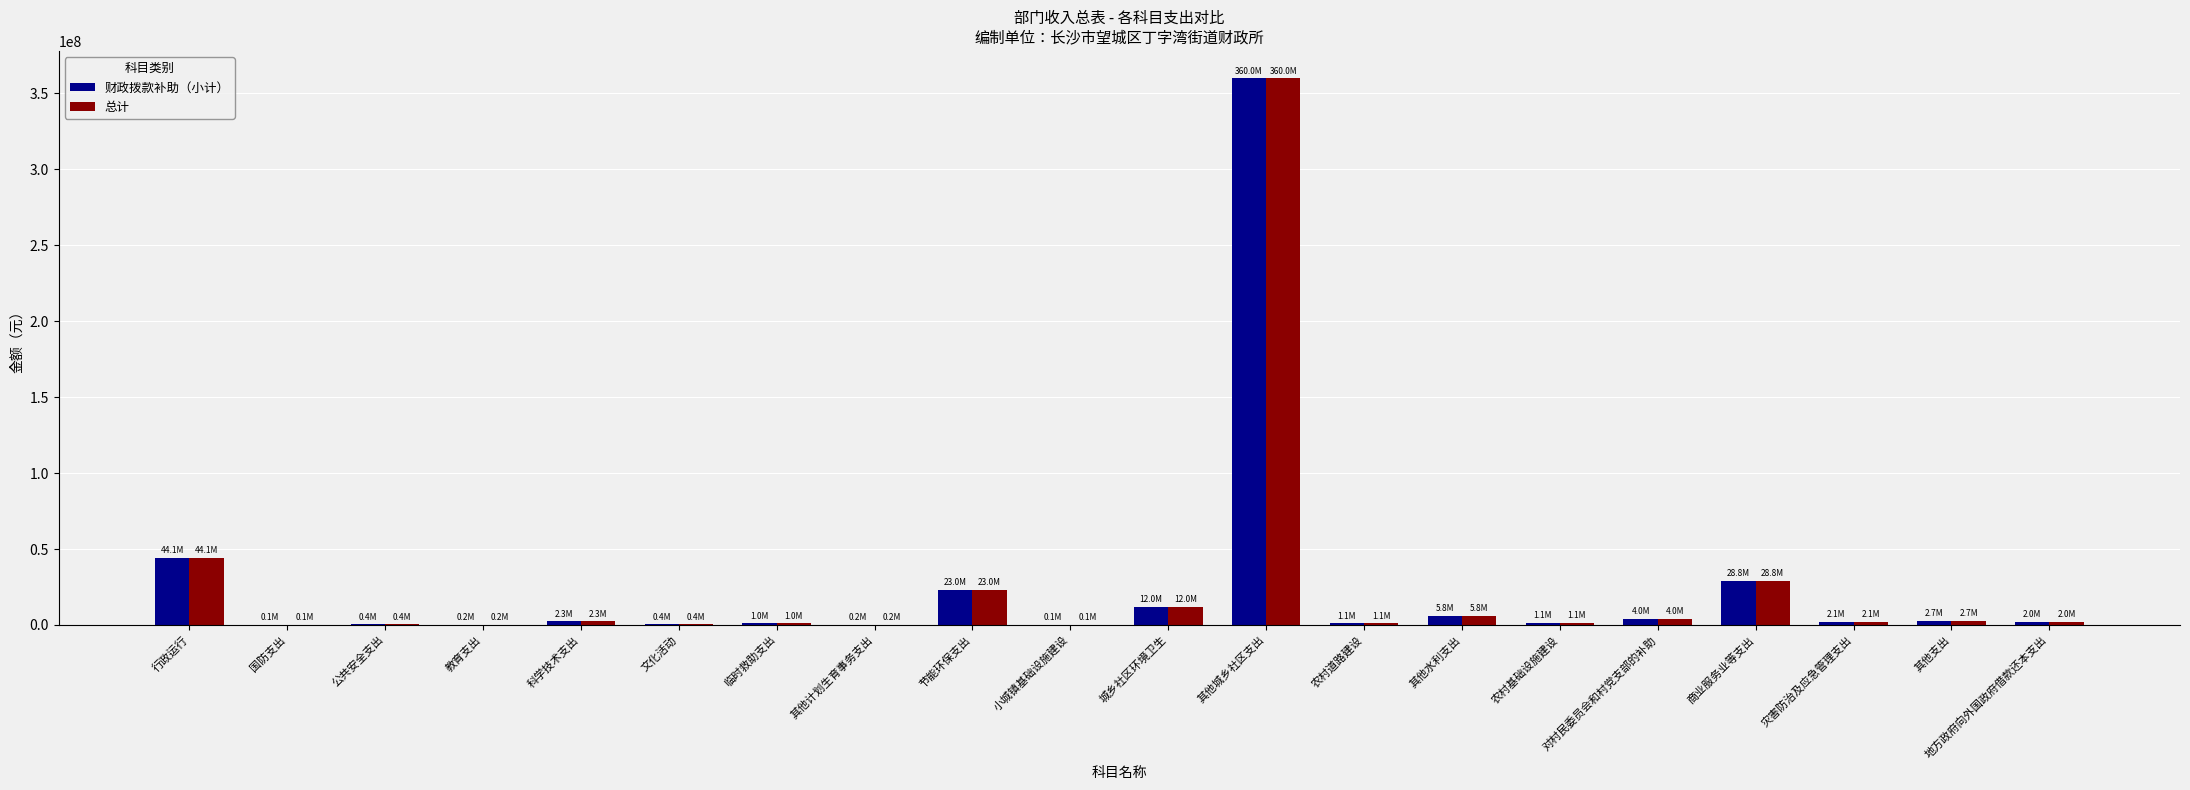

How many groups of bars are there?

20